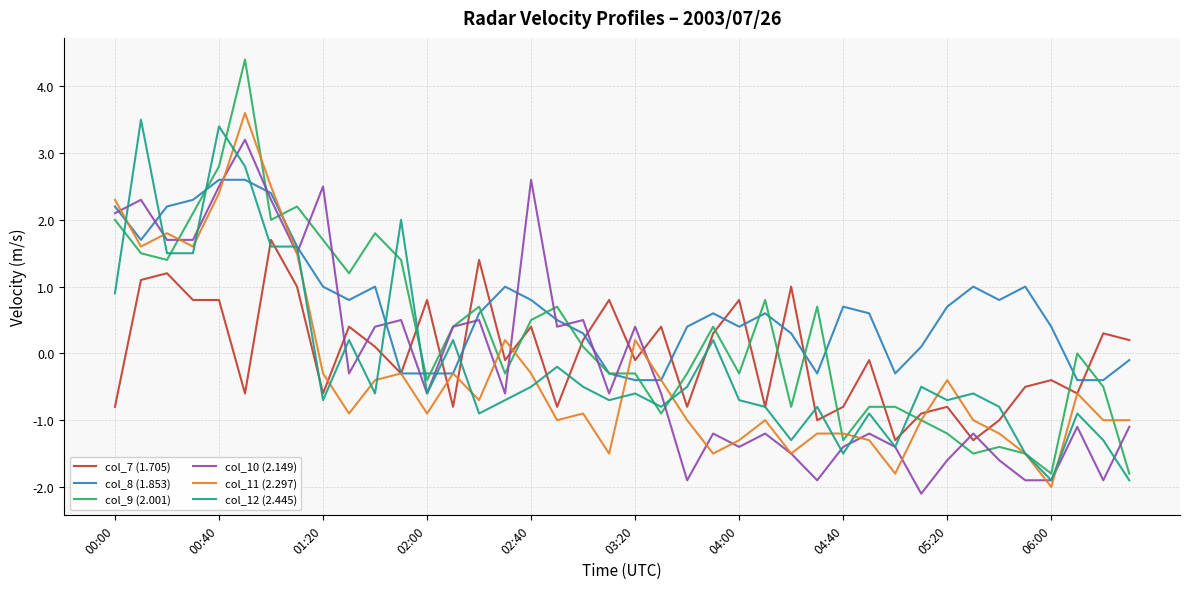

What is the maximum value shown in the chart?

4.4